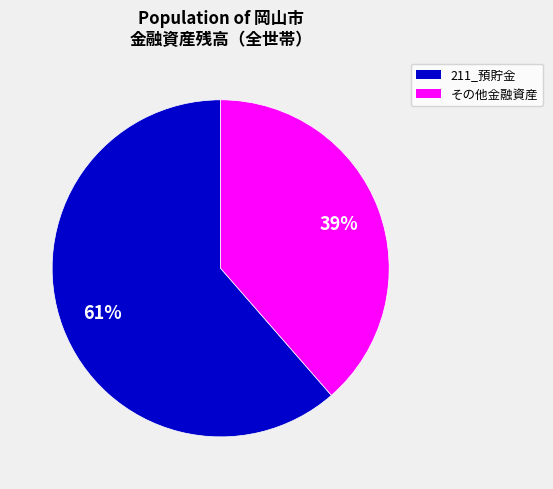

Is there a majority slice in this chart?

Yes